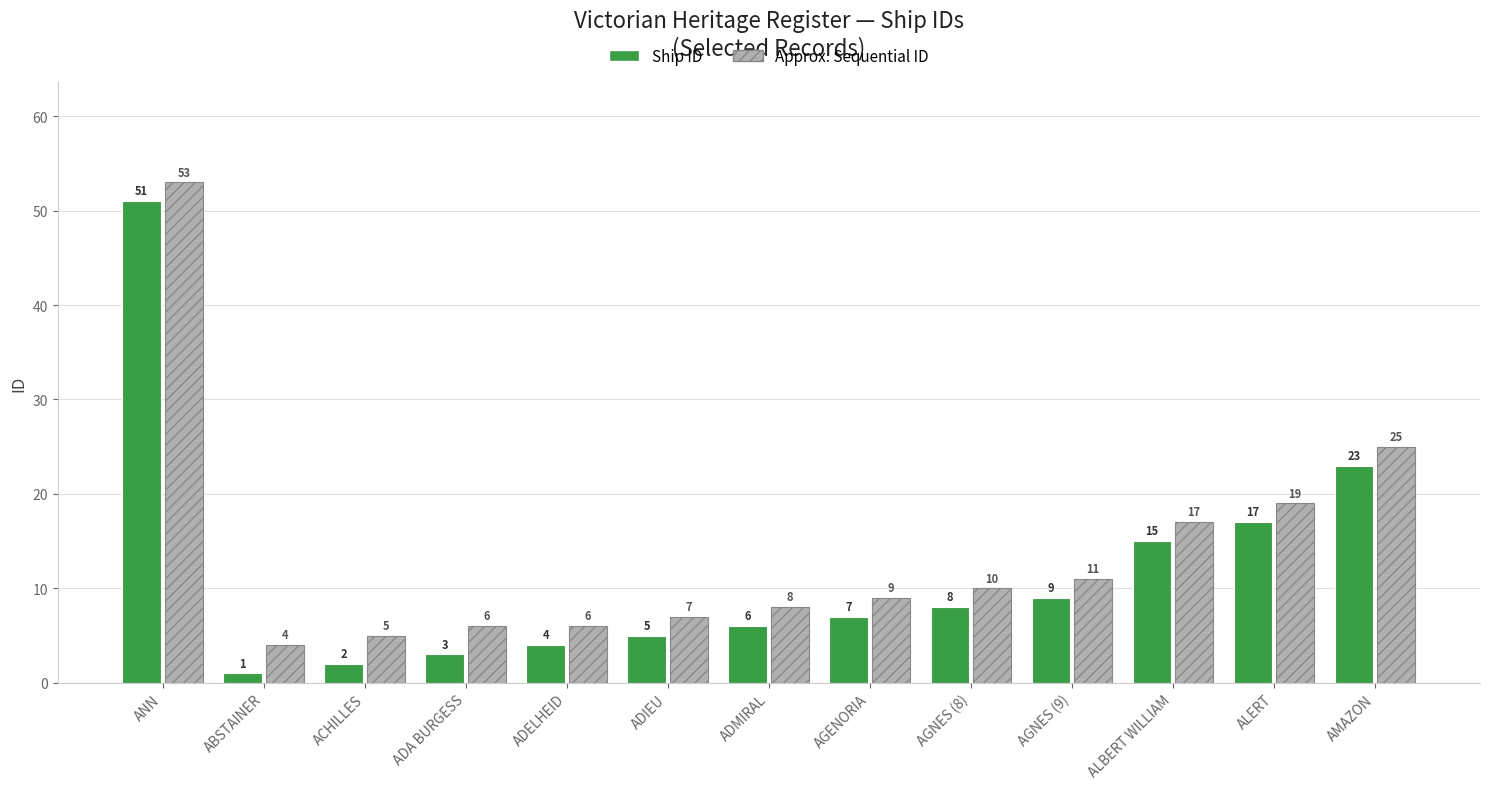

What is the value of the Approx. Sequential ID bar at the 4th from the left?

6